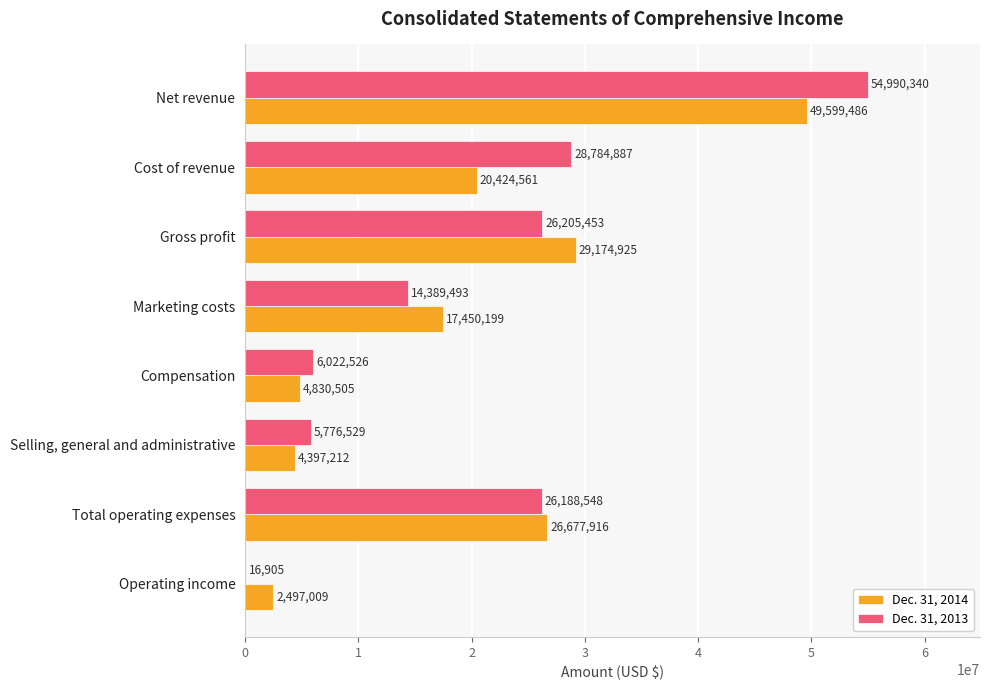

Where is Dec. 31, 2013 nearest to the value 27503622?

Cost of revenue